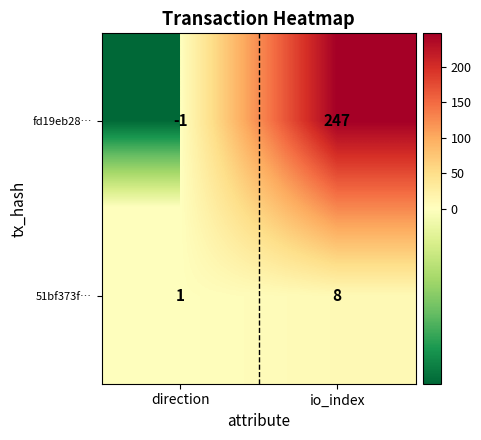

List the series in order of their peak value, lowest first.

51bf373f…, fd19eb28…